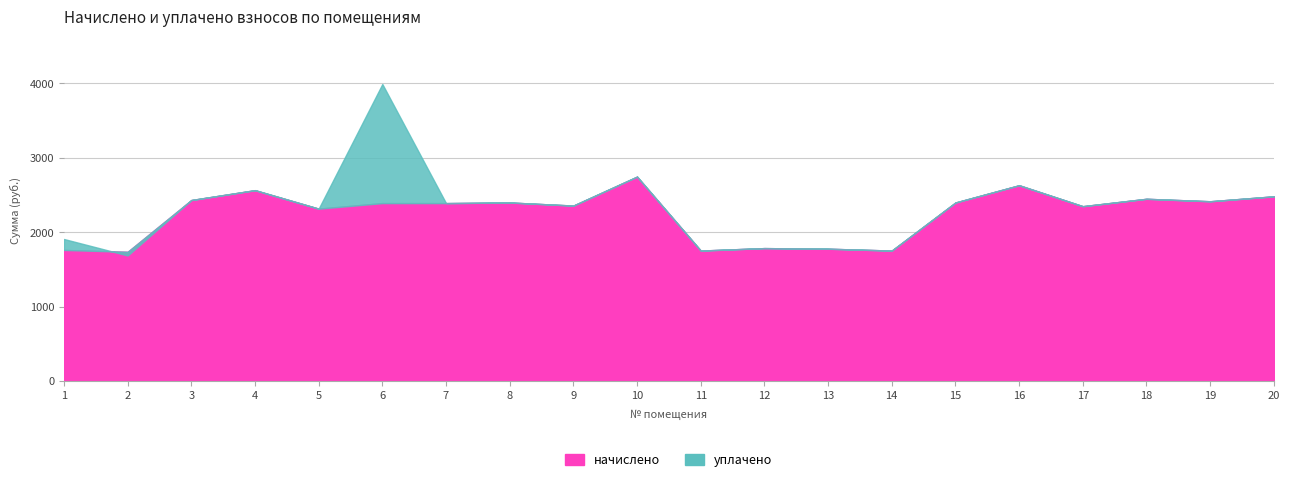

How many categories are shown in the chart?

20